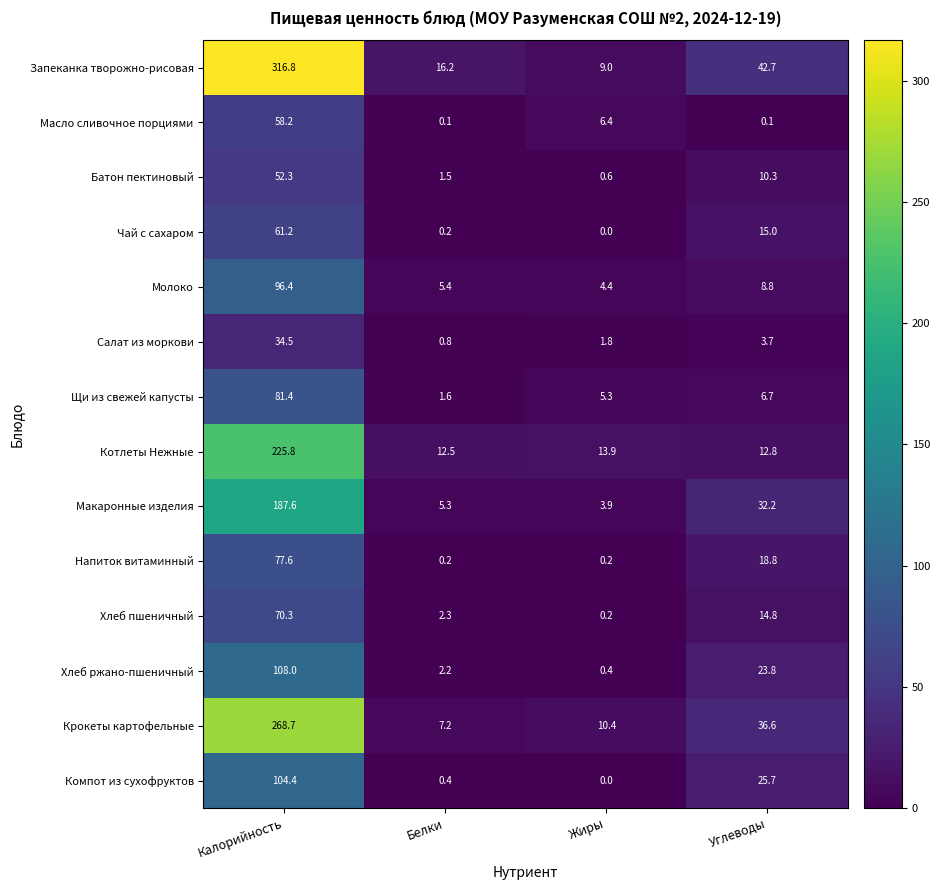

The value of Чай с сахаром at Жиры is 0.0. True or false?

True